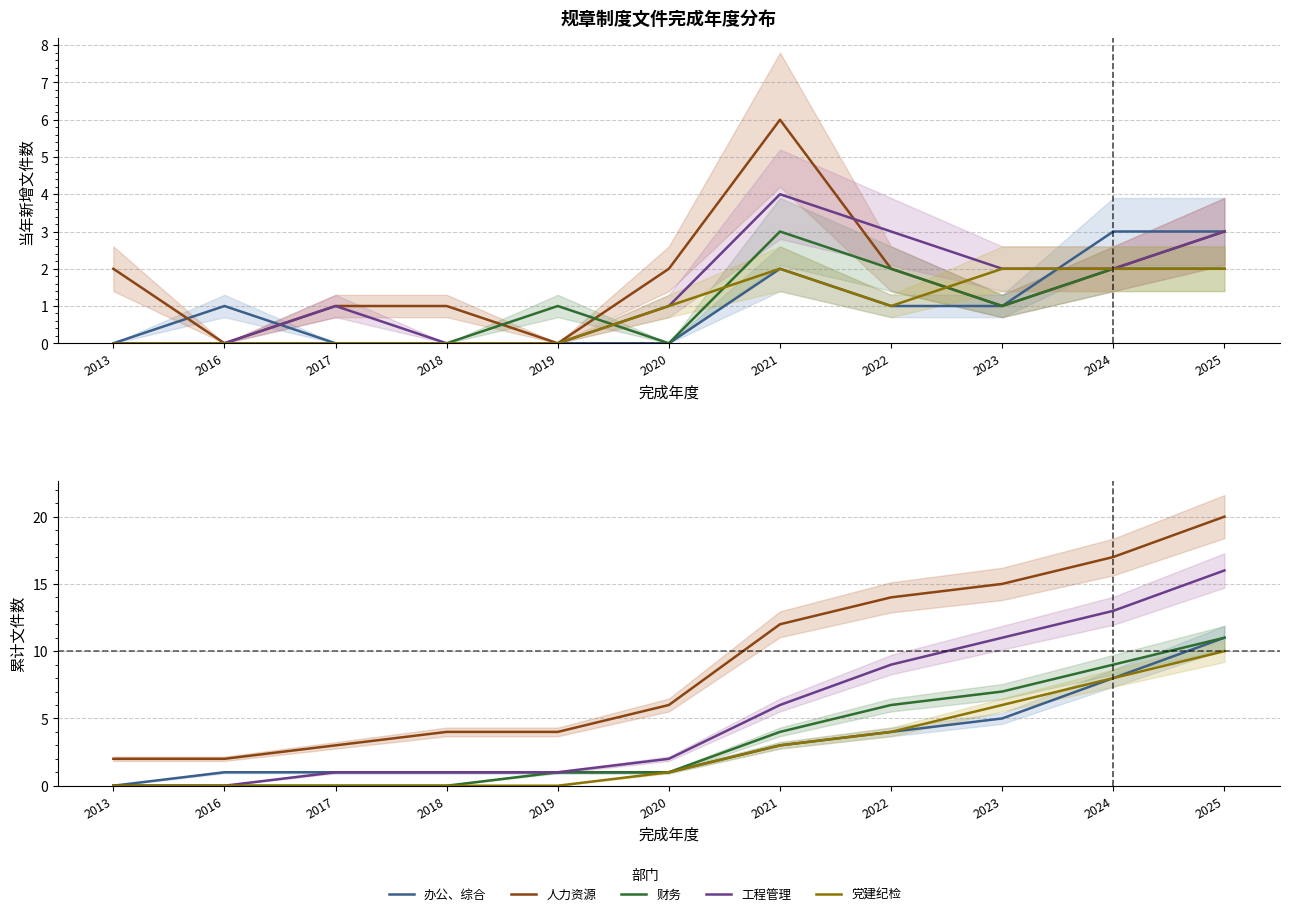

Reading left to right, transcribe all the data shown in this chart.

办公、综合: 0	1	1	1	1	1	3	4	5	8	11
人力资源: 2	2	3	4	4	6	12	14	15	17	20
财务: 0	0	0	0	1	1	4	6	7	9	11
工程管理: 0	0	1	1	1	2	6	9	11	13	16
党建纪检: 0	0	0	0	0	1	3	4	6	8	10